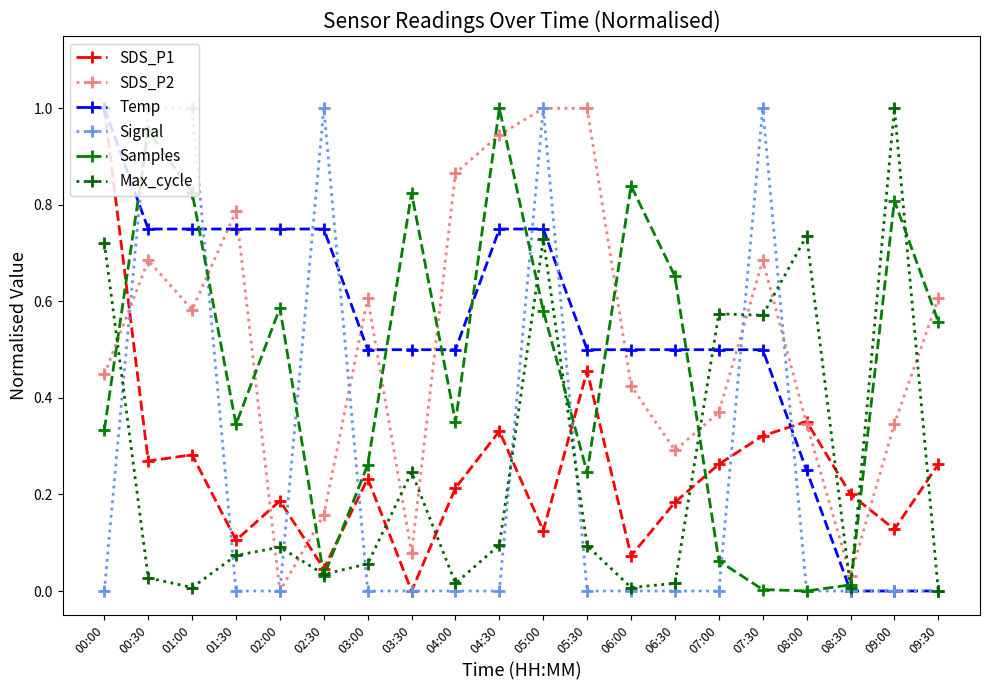

At which category does SDS_P2 reach its first local valley?

01:00